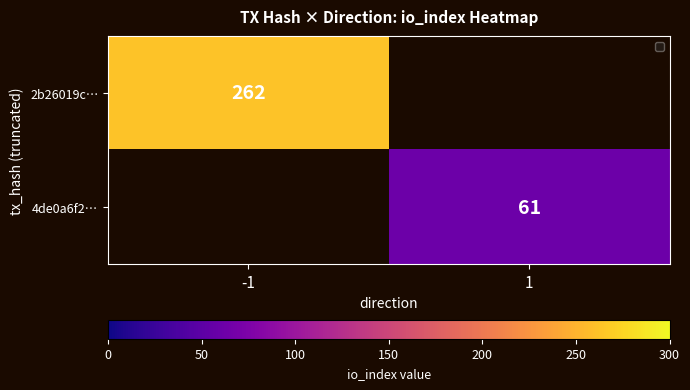

The 2b26019c… series shows 262 at -1. True or false?

True